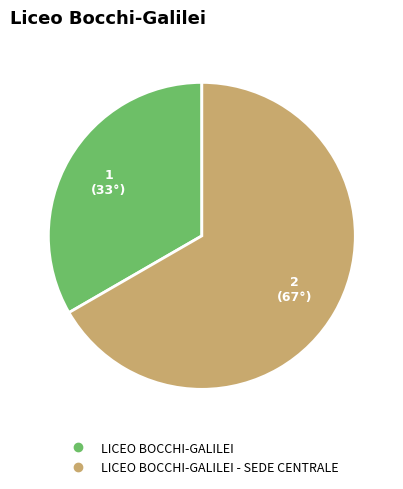

Does any single category account for the majority?

Yes